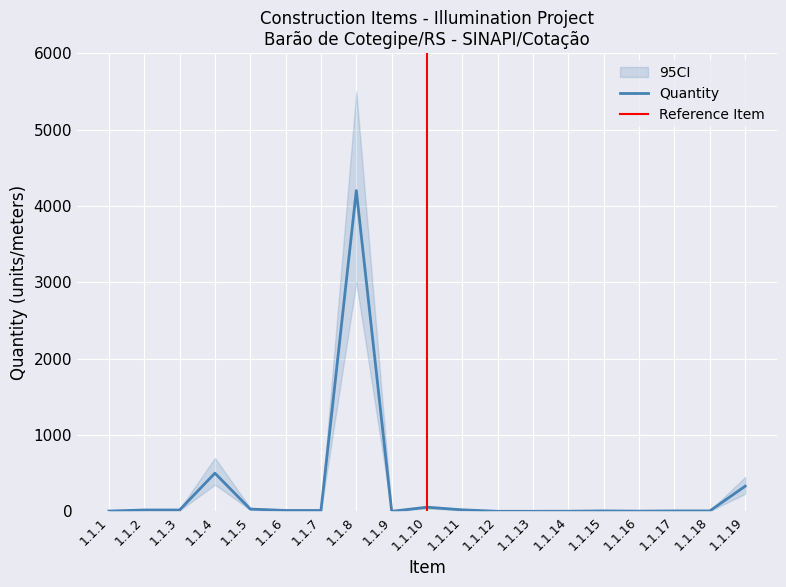

Rank the series by their average value, from lowest to highest.

CI_lower, Quantity, CI_upper